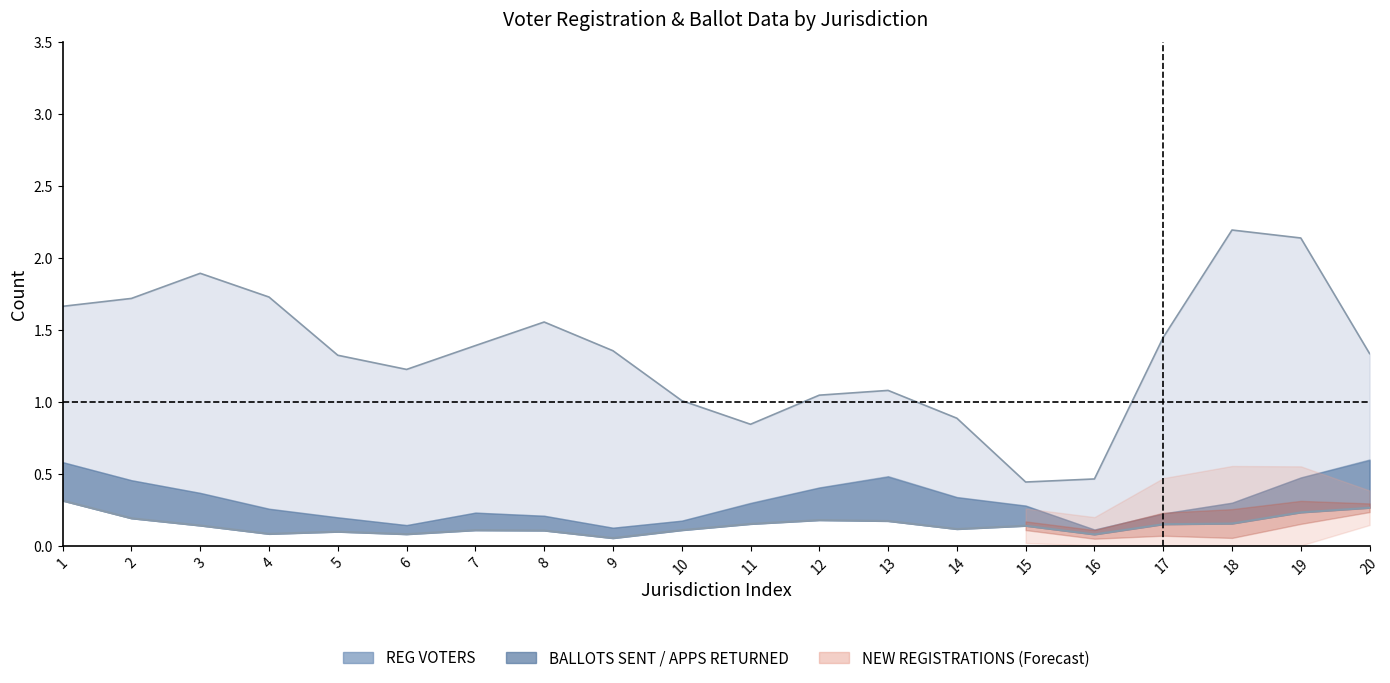

Which has a higher value, 19 or 2?

19